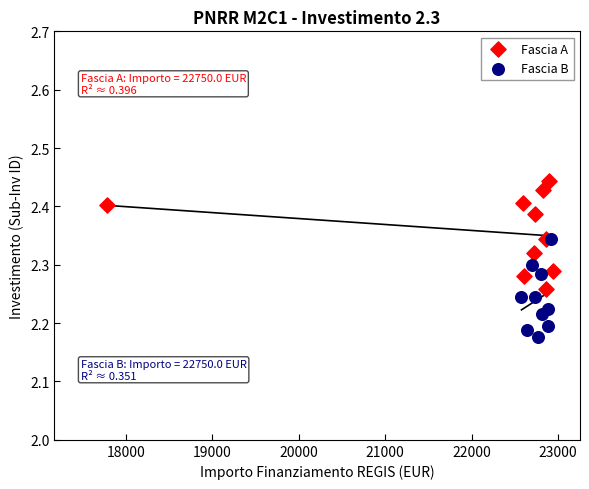

Which series reaches the maximum Y coordinate?

Fascia A